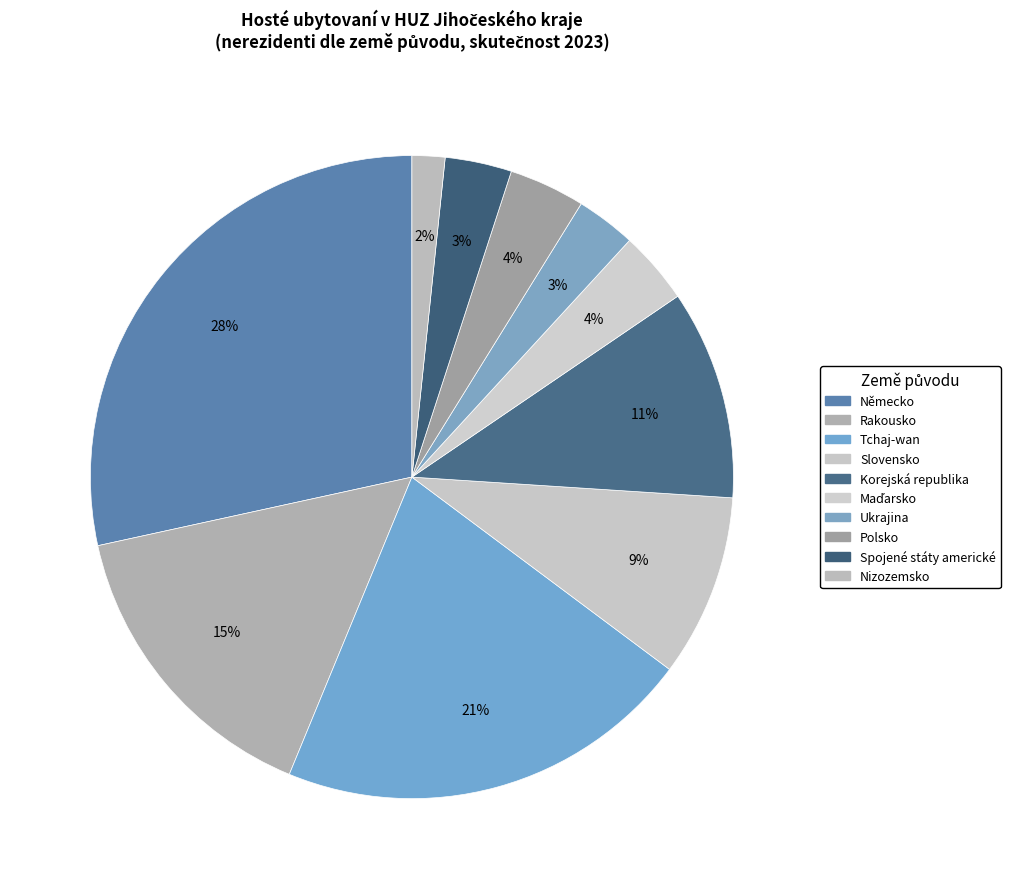

To the nearest percent, what is the difference between the Německo and Spojené státy americké slice percentages?

25%